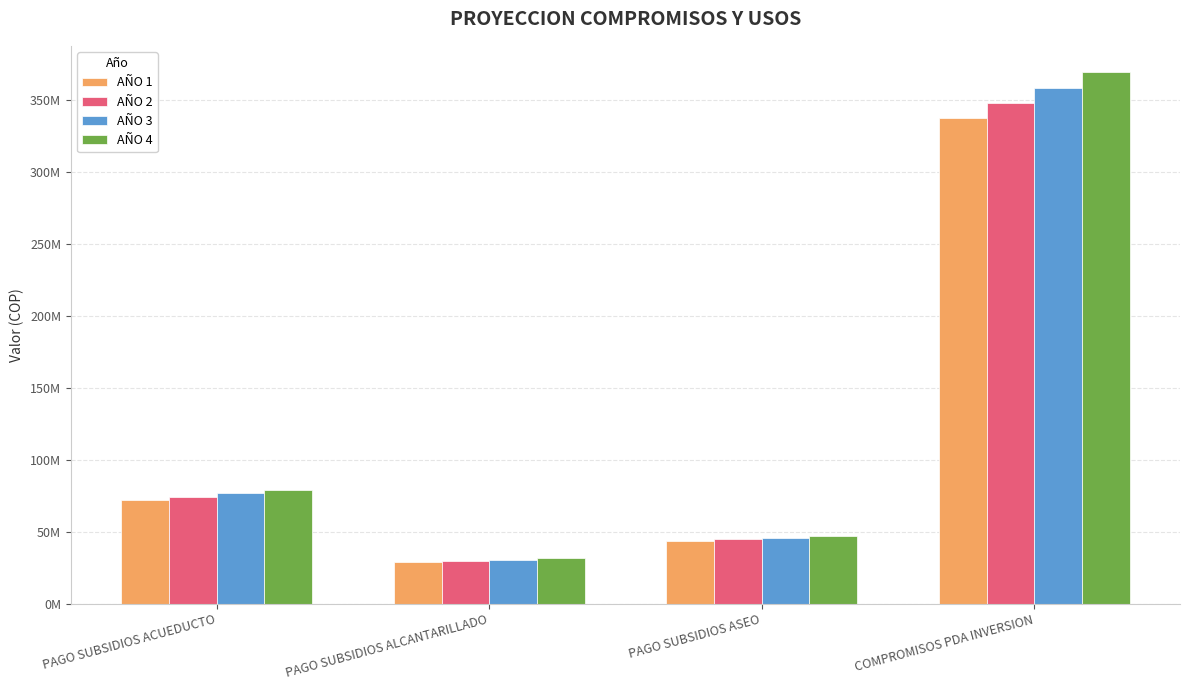

Which series has the largest range (max minus min)?

AÑO 4